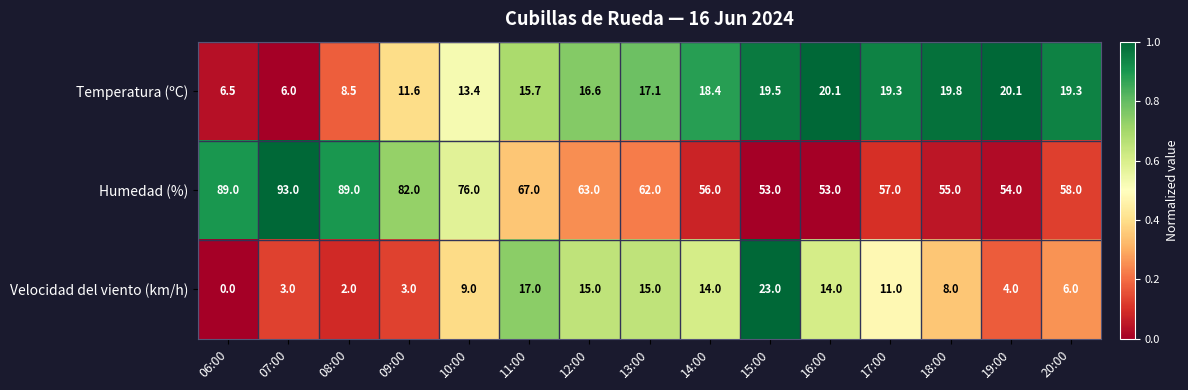

The value of Humedad (%) at 20:00 is 31.9. True or false?

False